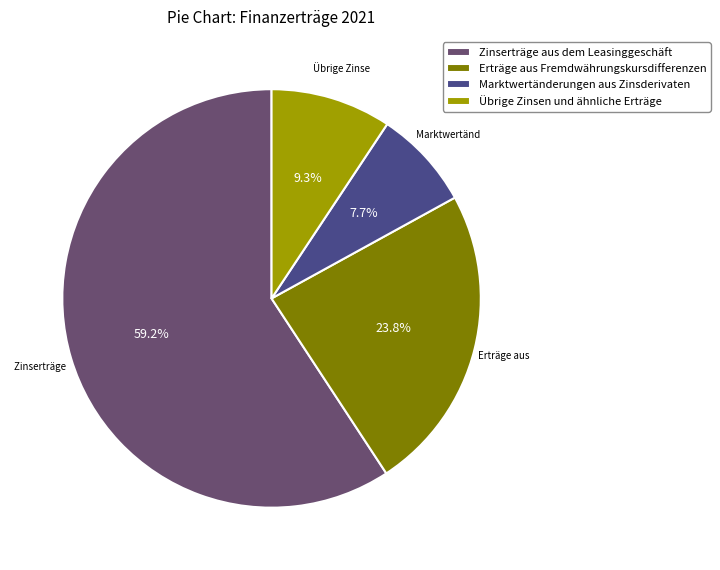

To the nearest percent, what percentage of the pie is Zinserträge aus dem Leasinggeschäft?

59%